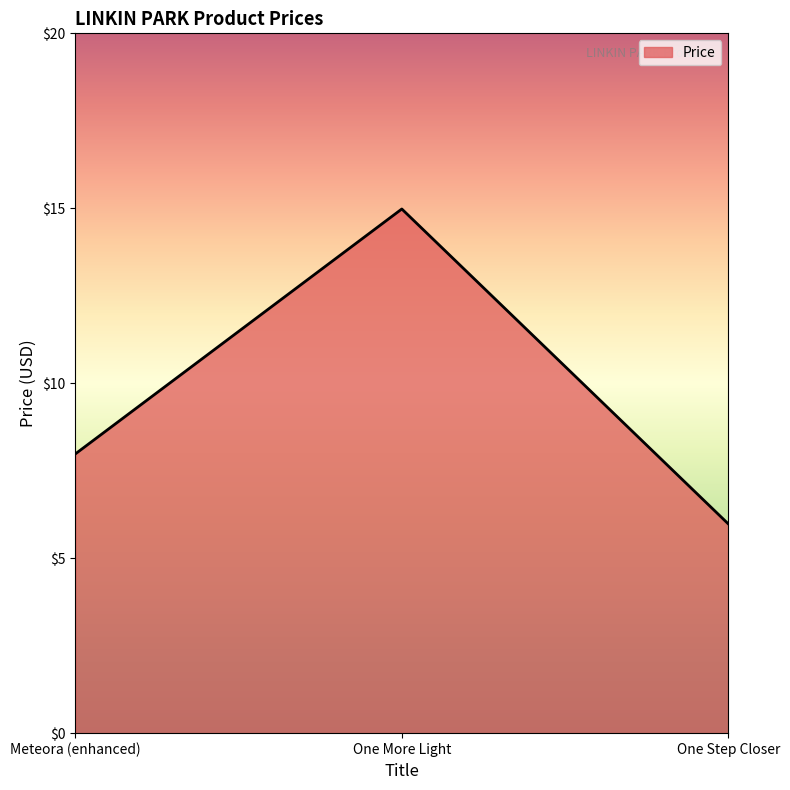

Read the value at One Step Closer.

6.0